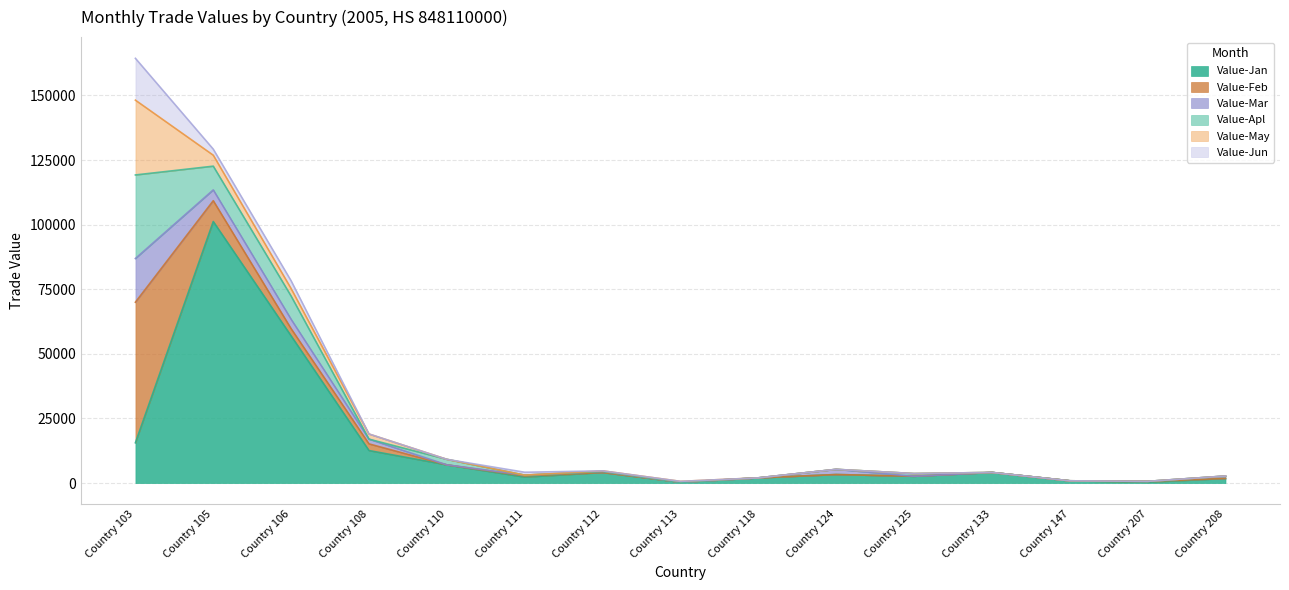

After their last crossing, which series has the higher values: Value-May or Value-Feb?

Value-May